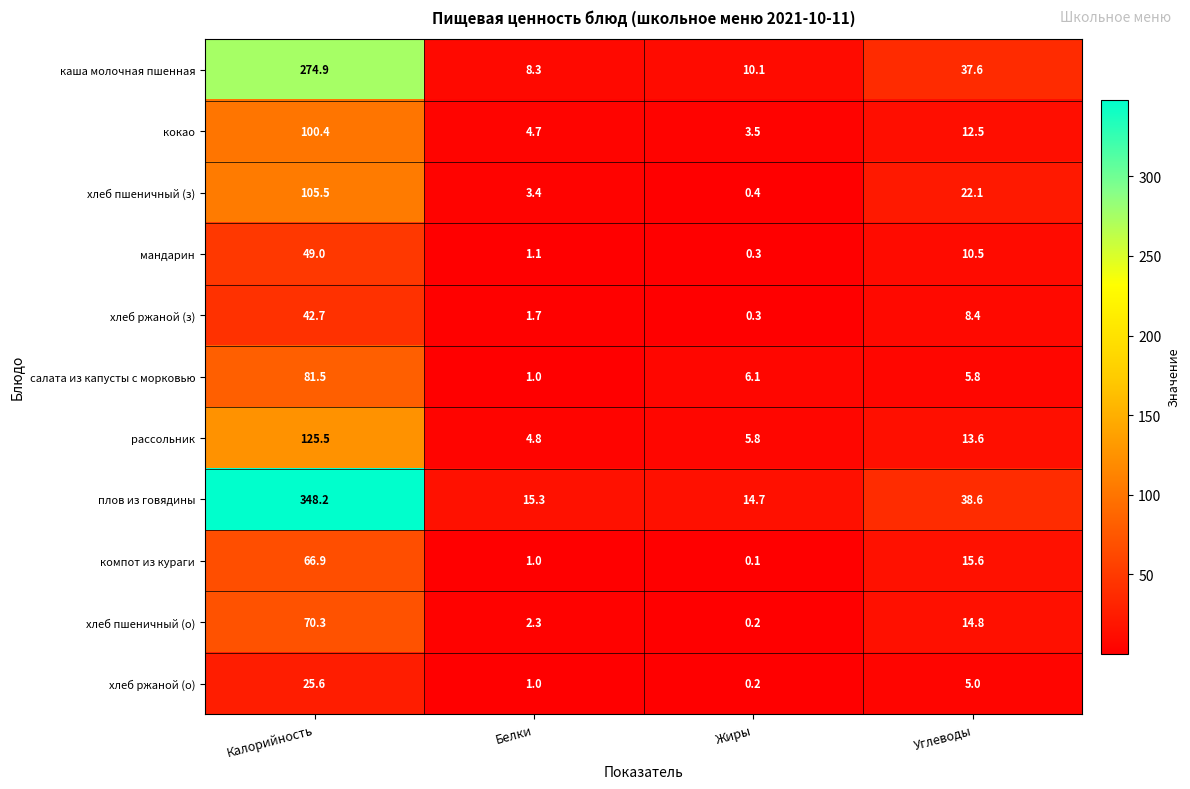

What is the maximum value shown in the chart?

348.2